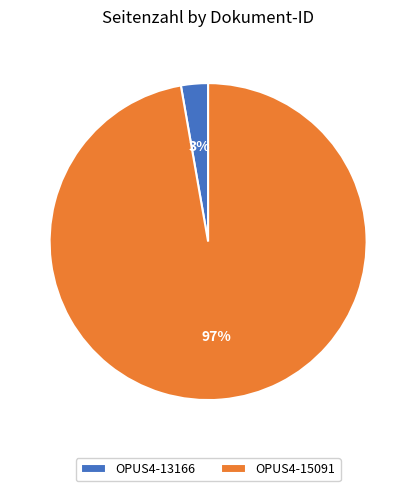

Which has a higher value, OPUS4-15091 or OPUS4-13166?

OPUS4-15091